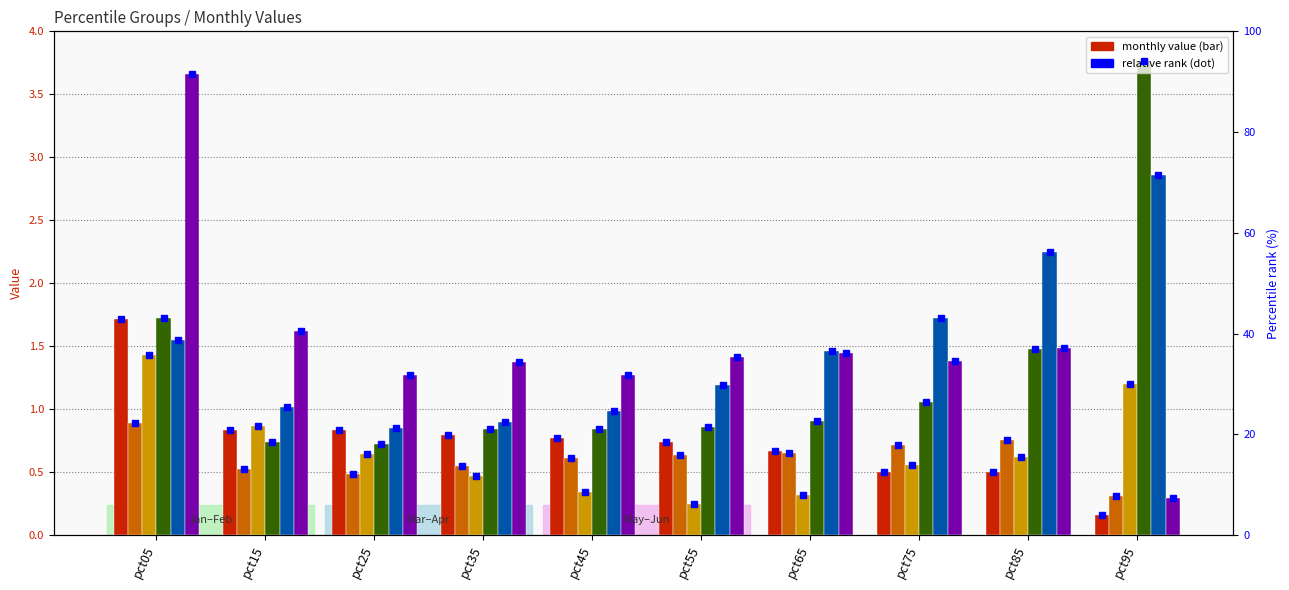

Reading left to right, what are all the values shown in this chart?

Jan: 1.7	0.8	0.8	0.8	0.8	0.7	0.7	0.5	0.5	0.2
Feb: 0.9	0.5	0.5	0.6	0.6	0.6	0.7	0.7	0.8	0.3
Mar: 1.4	0.9	0.6	0.5	0.3	0.2	0.3	0.6	0.6	1.2
Apr: 1.7	0.7	0.7	0.8	0.8	0.9	0.9	1.1	1.5	3.8
May: 1.6	1.0	0.9	0.9	1.0	1.2	1.5	1.7	2.2	2.9
Jun: 3.7	1.6	1.3	1.4	1.3	1.4	1.4	1.4	1.5	0.3